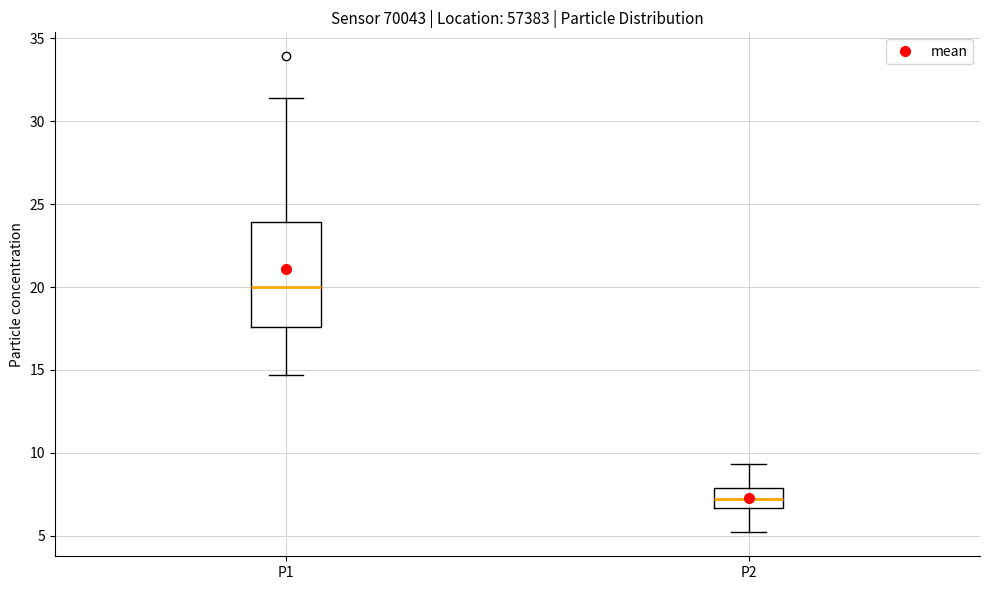

Which box's median line is the lowest?

P2